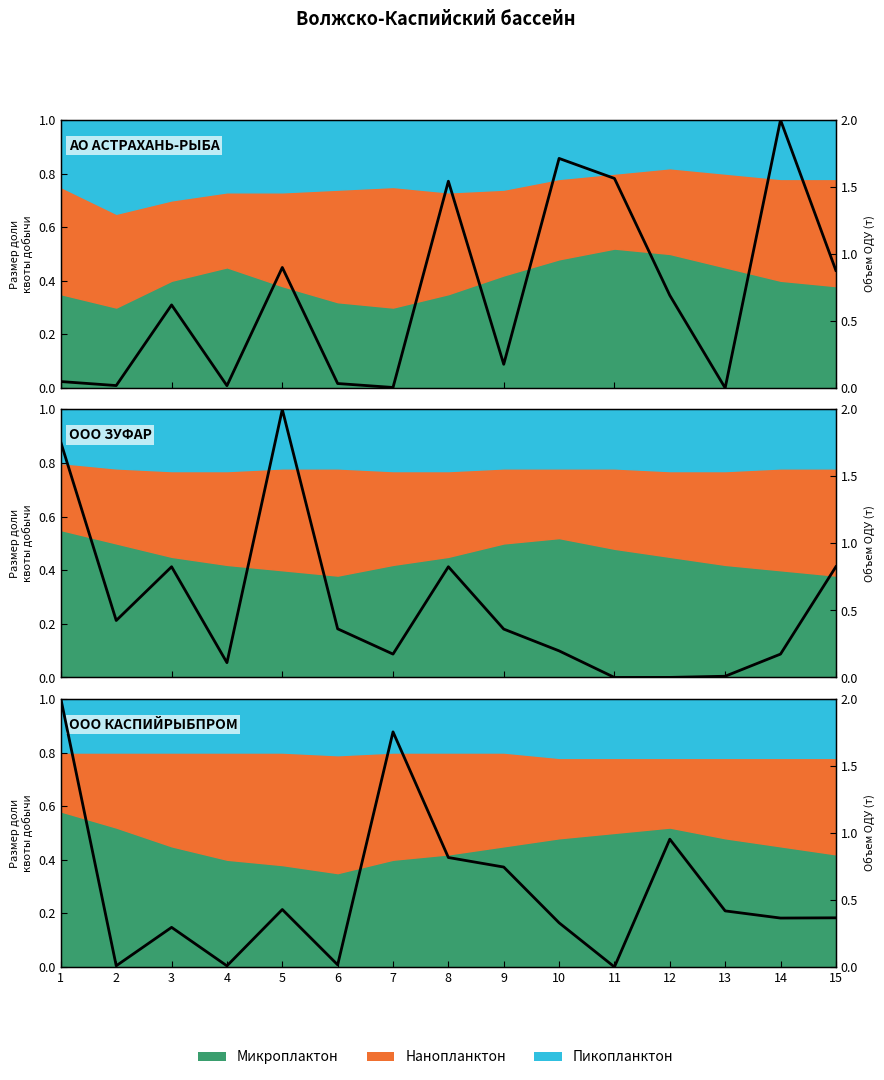

True or false: the data shows 1.2 at 8.

False